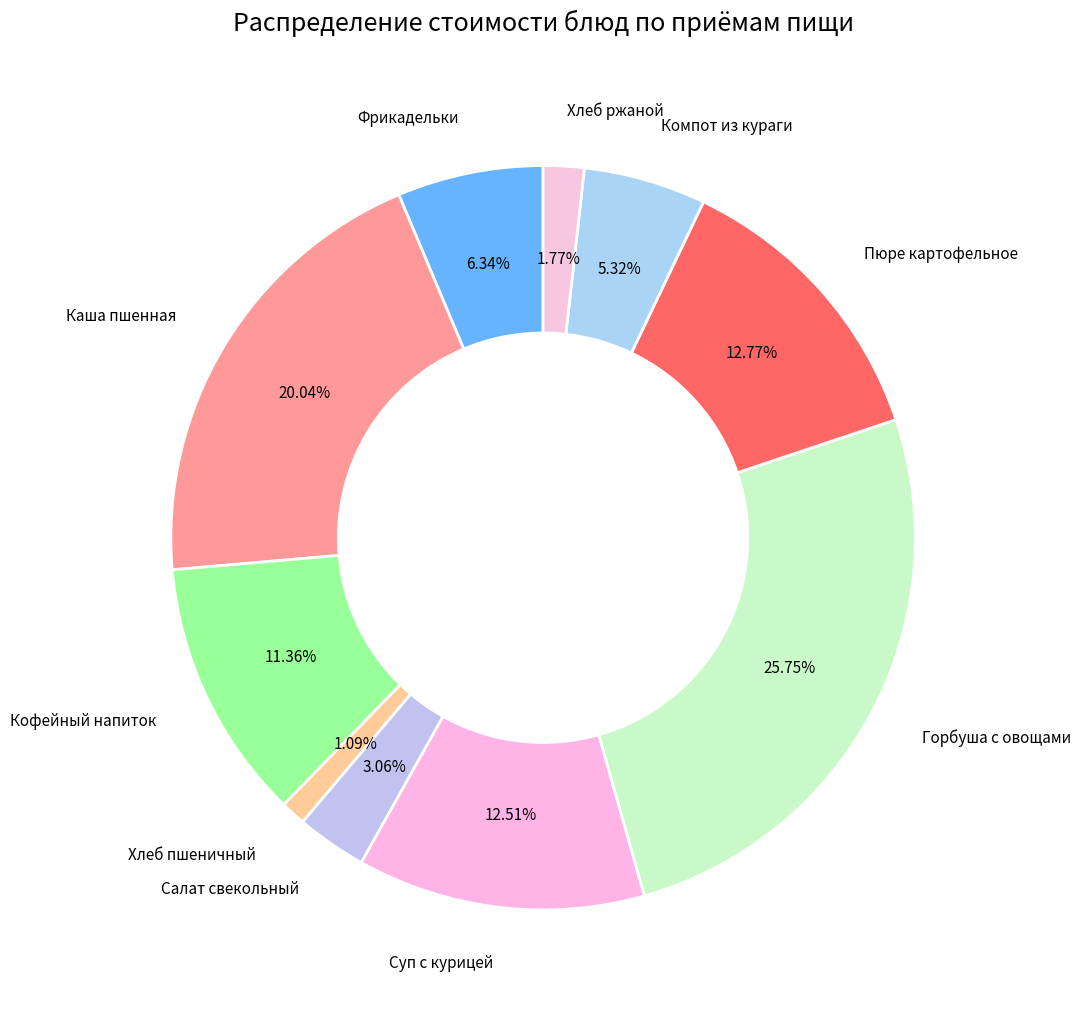

What is the ratio of the value at Фрикадельки to the value at Суп с курицей?

0.5